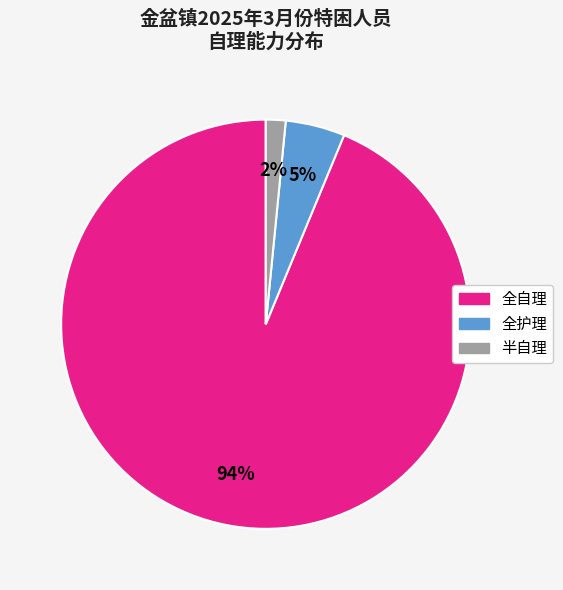

To the nearest percent, what is the combined percentage of 半自理 and 全自理?

95%